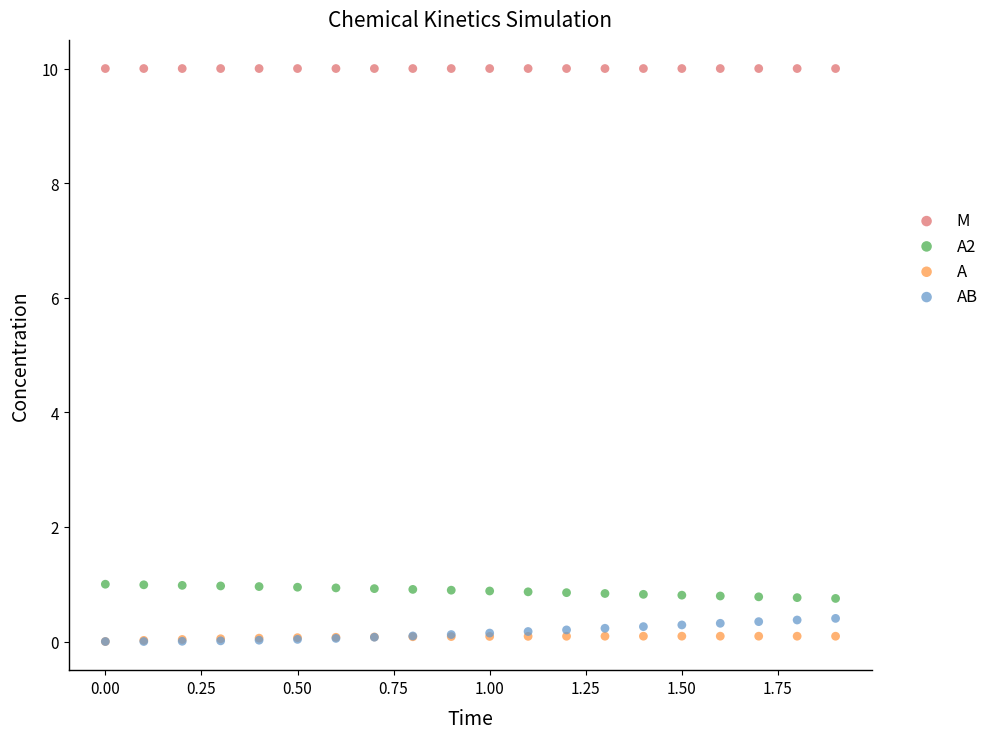

What are all the series names shown in the legend?

M, A2, A, AB